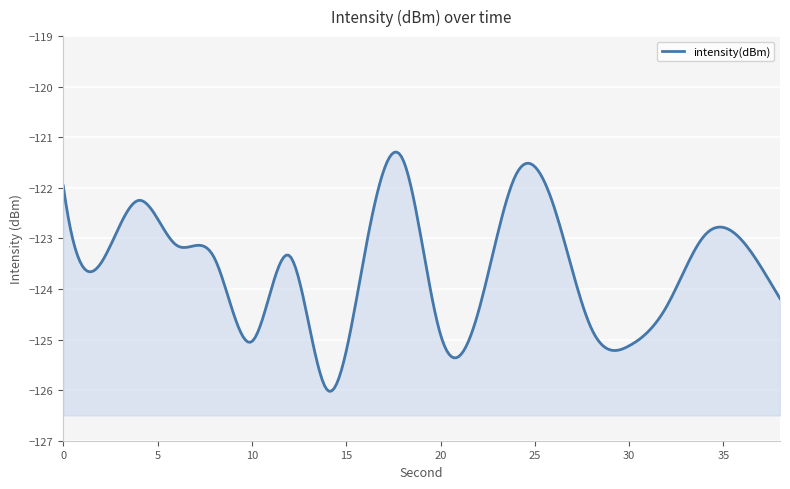

How many points are lower than both their immediate neighbors (excluding endpoints)?

5